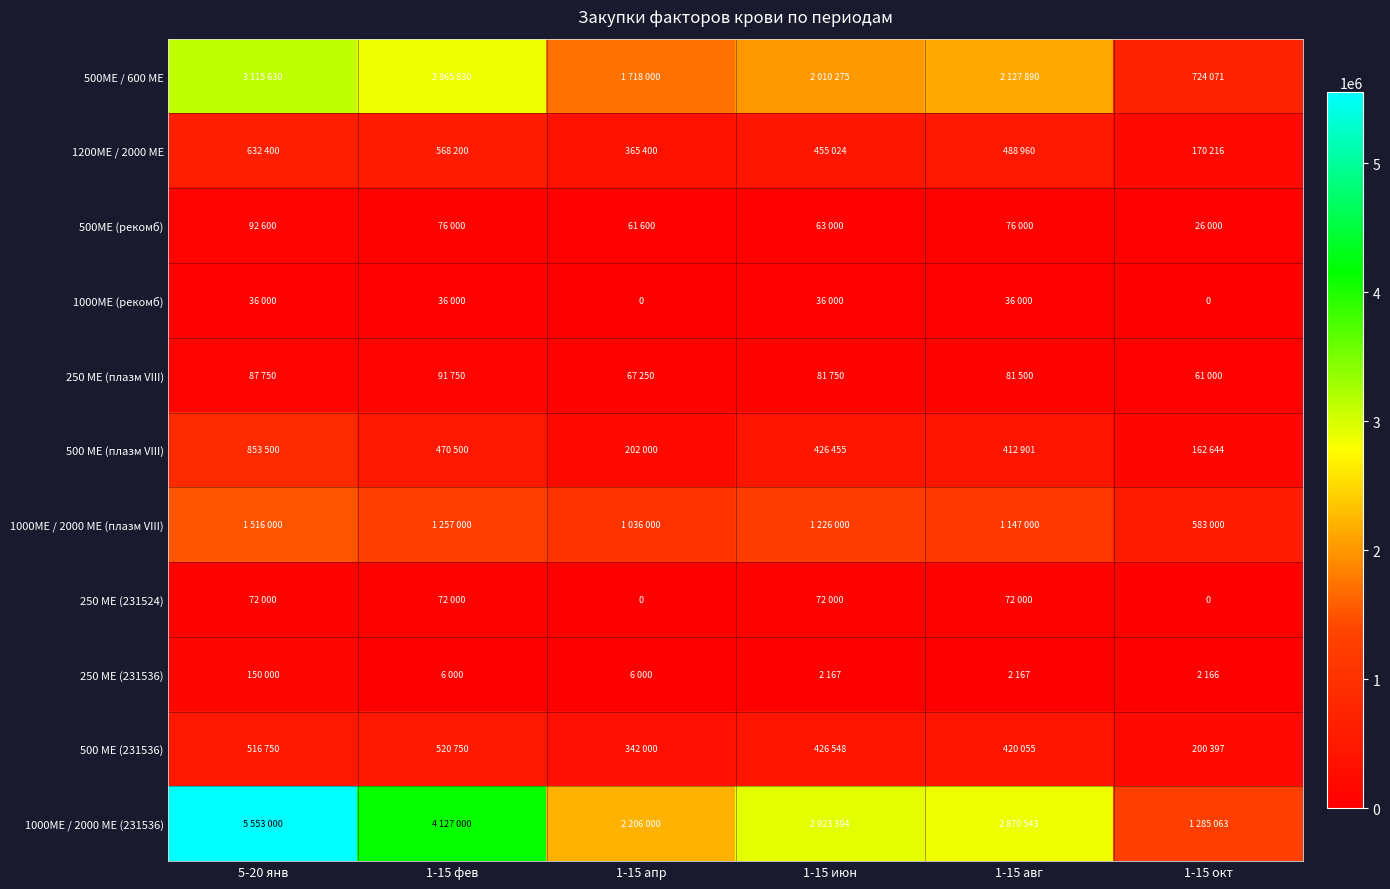

At which label does 500 МЕ (плазм VIII) reach its minimum?

1-15 окт